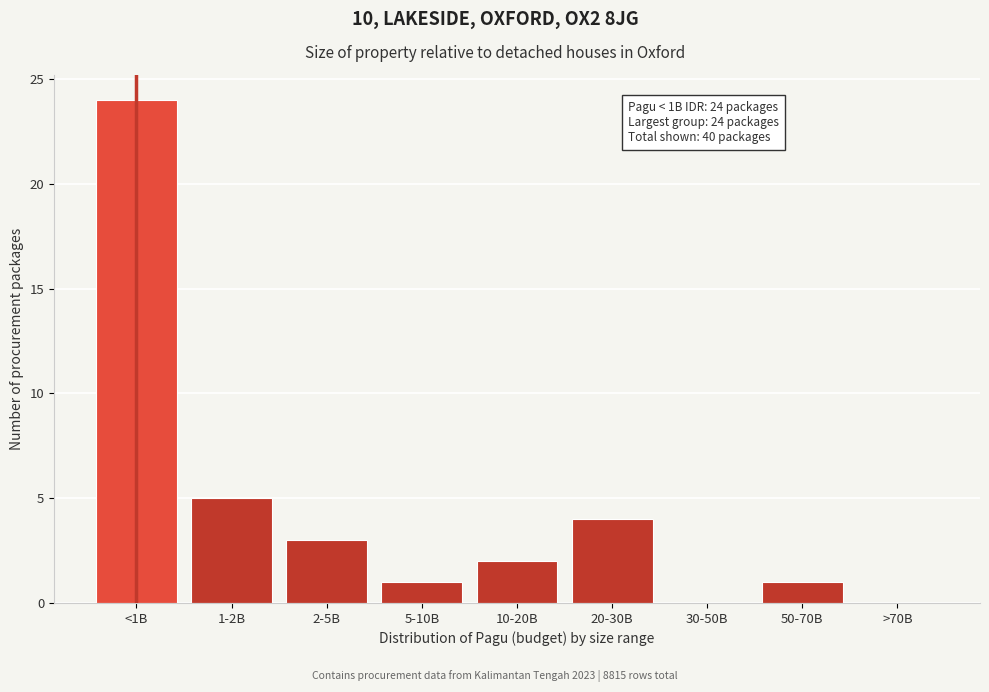

Reading left to right, what are all the values shown in this chart?

<1B=24	1-2B=5	2-5B=3	5-10B=1	10-20B=2	20-30B=4	30-50B=0	50-70B=1	>70B=0